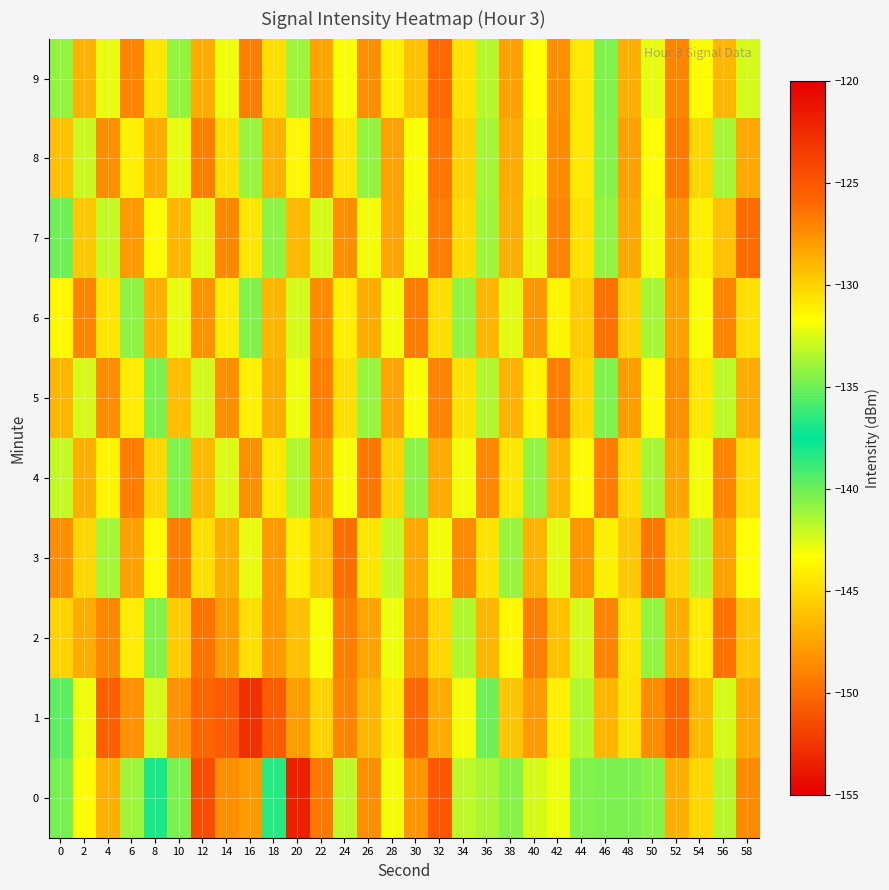

What is the difference between the highest and lowest values at 16?

26.0